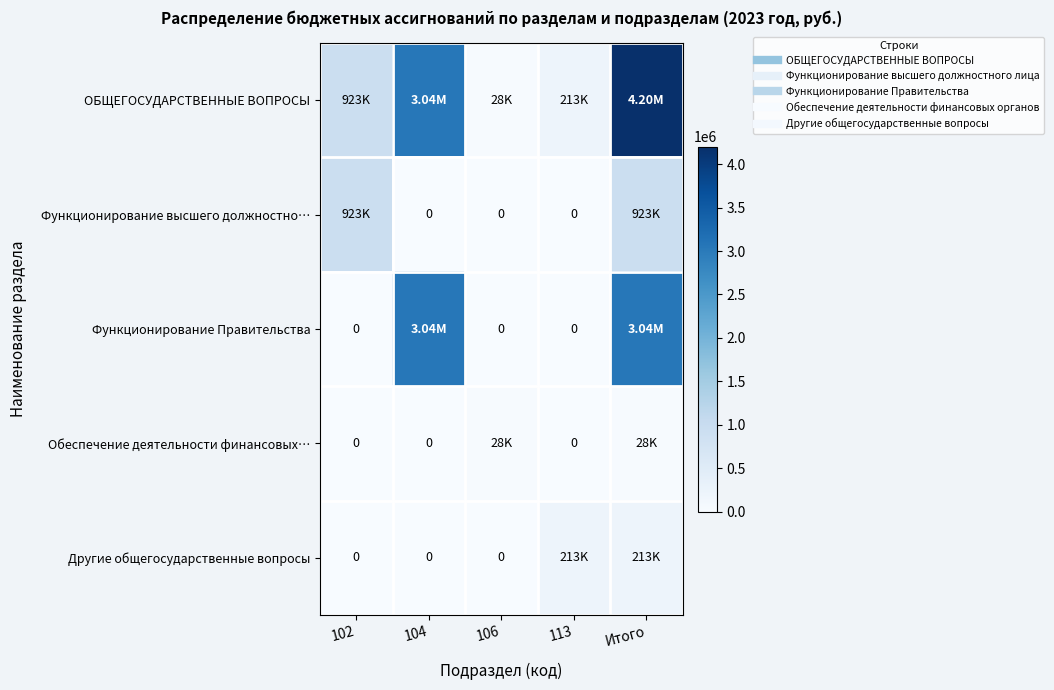

True or false: Обеспечение деятельности финансовых… has a value of -12417 at 104.

False